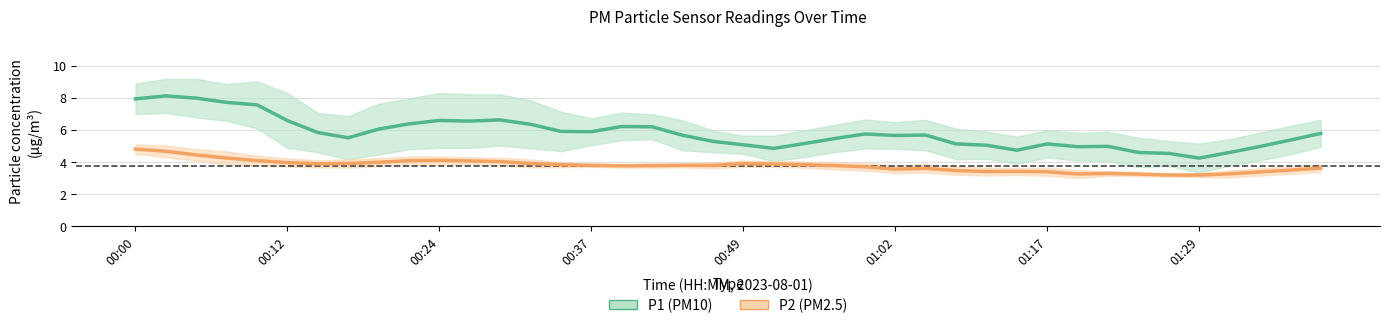

What is the spread (max minus min) of values at 31?

1.7